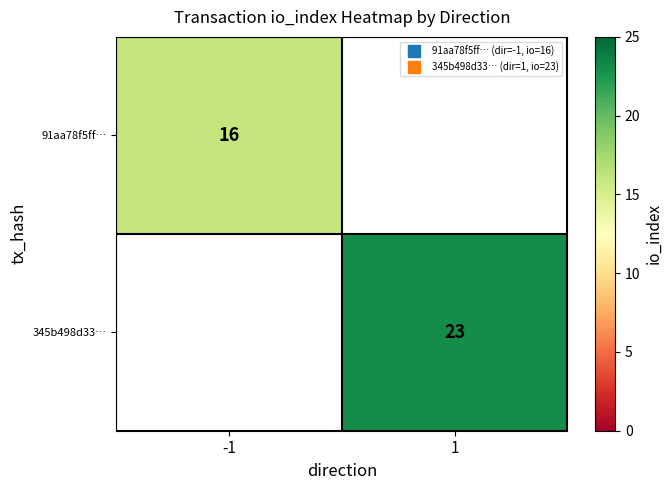

Count the number of data series in this chart.

2